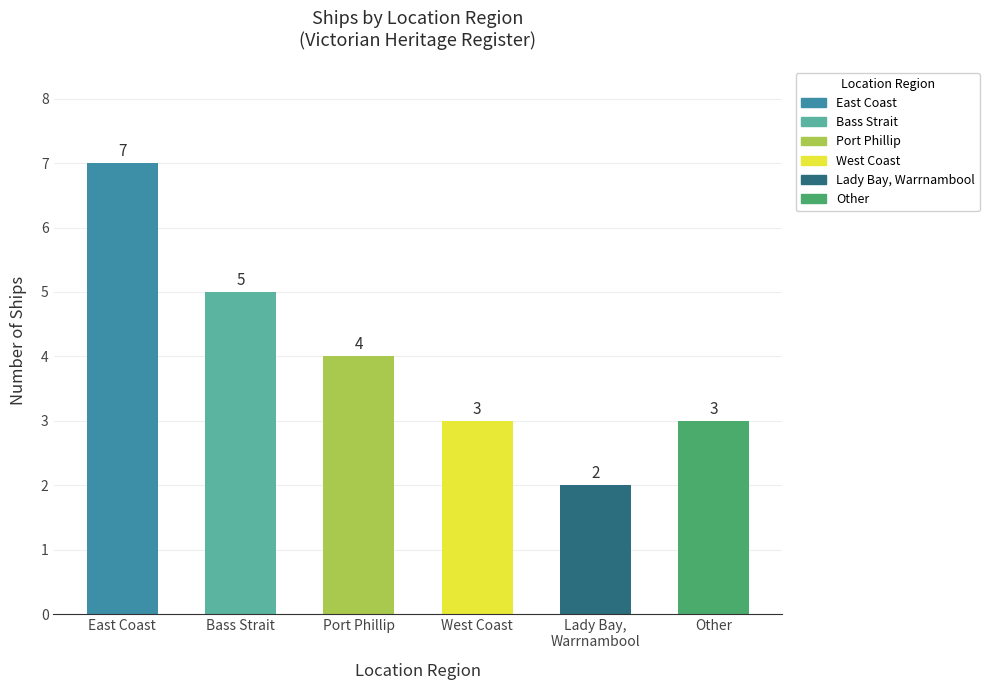

What is the value of the 3rd bar from the left?

4